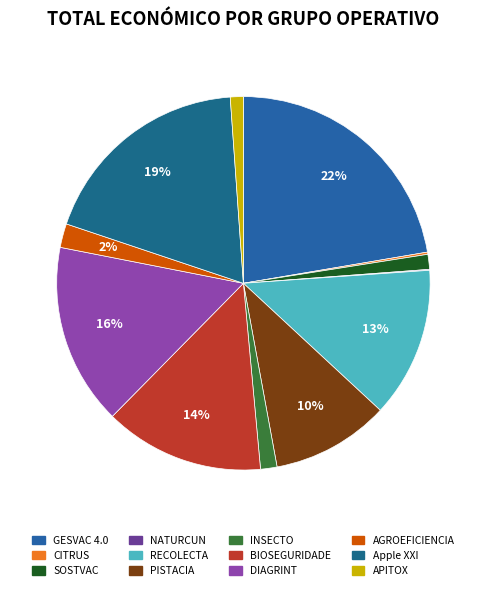

True or false: CITRUS accounts for 14% of the total.

False